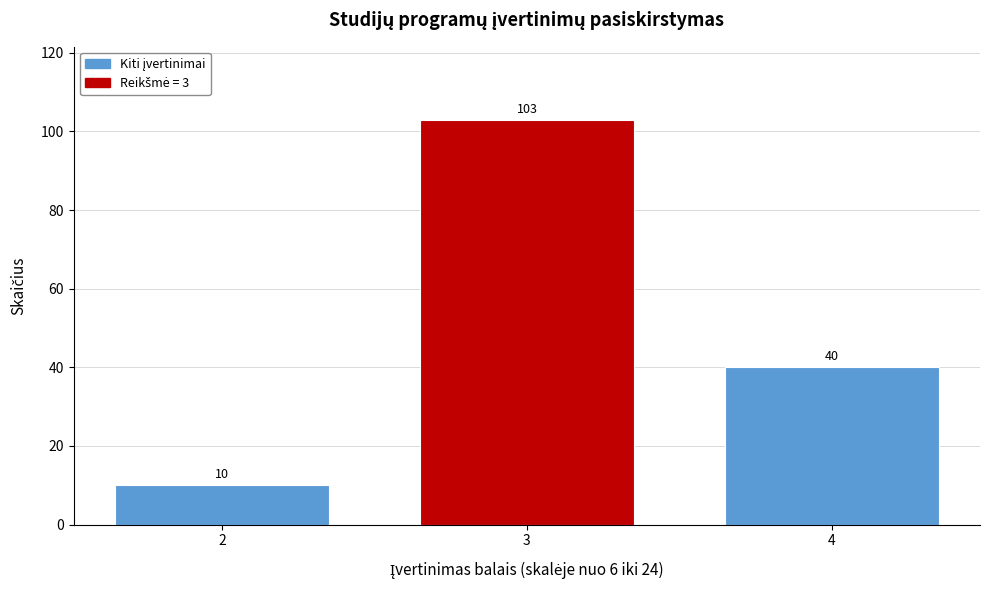

Reading right to left, transcribe all the data shown in this chart.

40	103	10